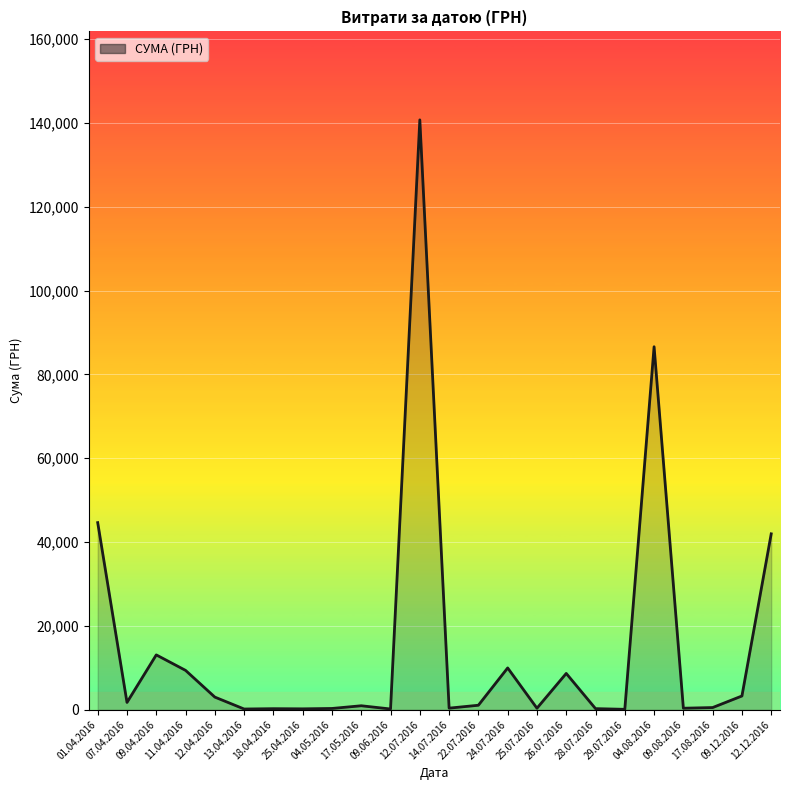

Count the number of values greater than 1072.

12